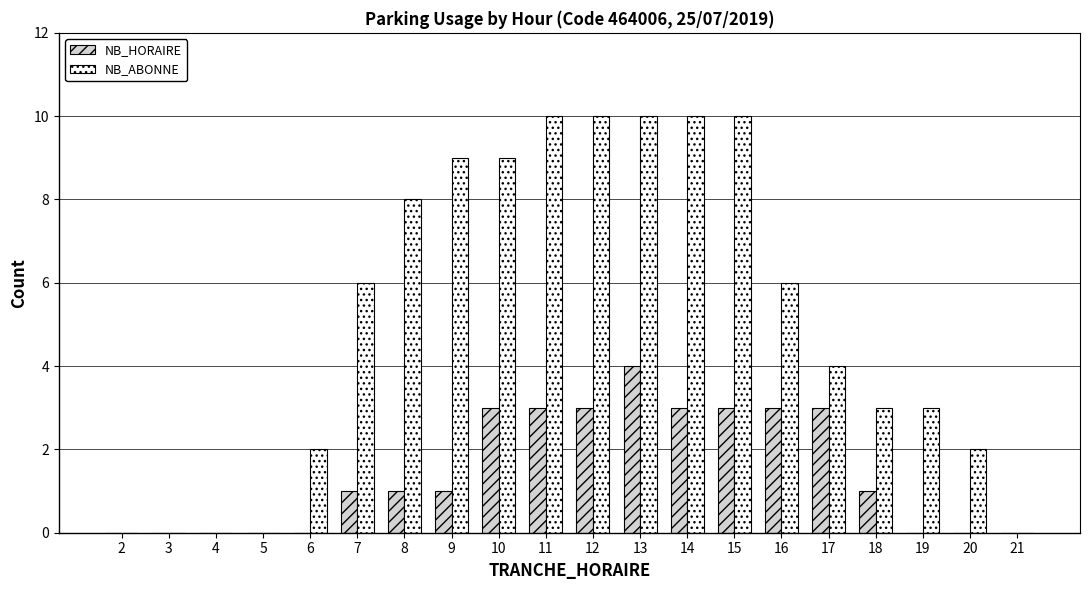

What is the maximum value for NB_HORAIRE?

4